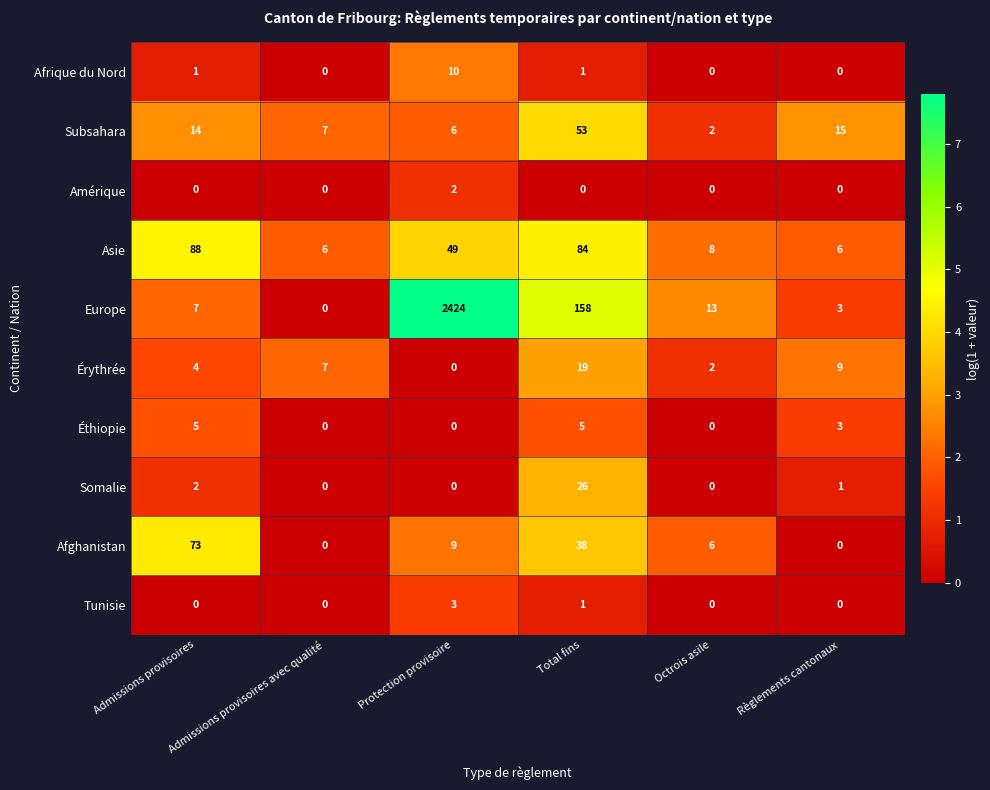

How many categories are shown in the chart?

6